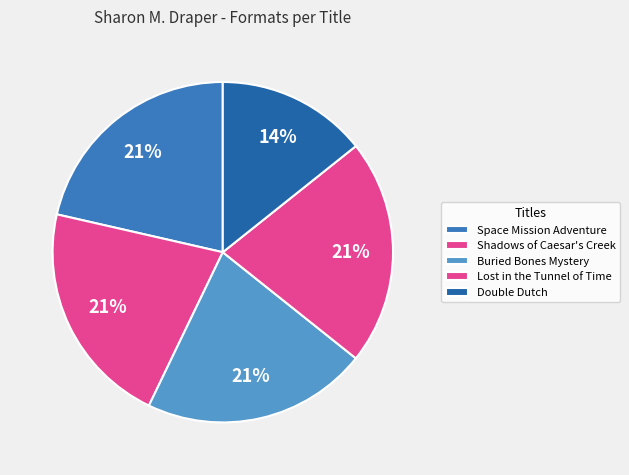

To the nearest percent, what percentage of the pie is Buried Bones Mystery?

21%